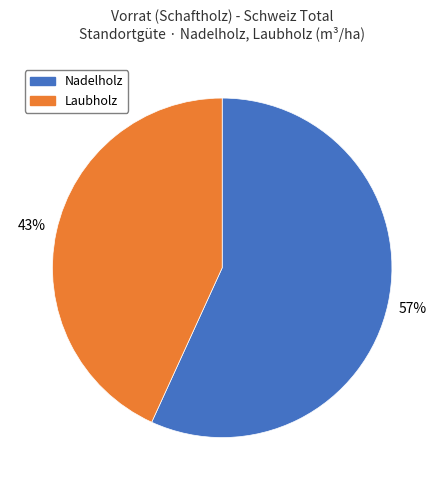

To the nearest percent, what percentage of the pie is Nadelholz?

57%